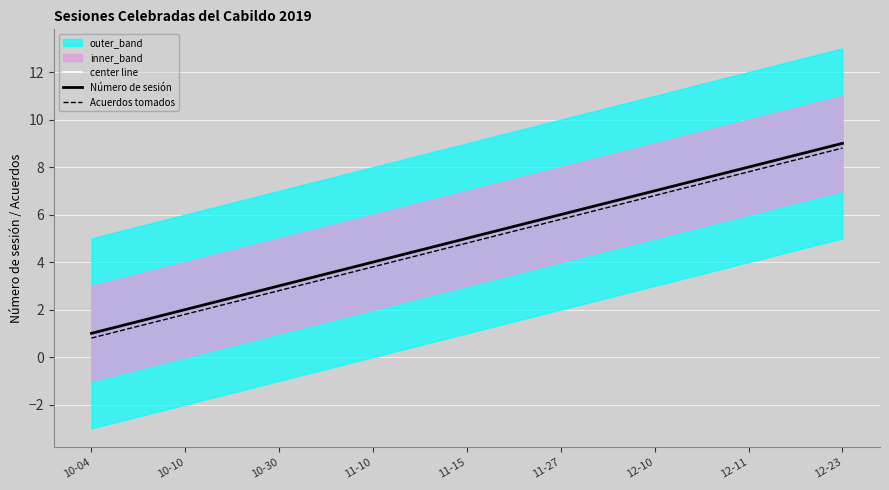

What is the value of the center line point at the 3rd from the left?

3.0